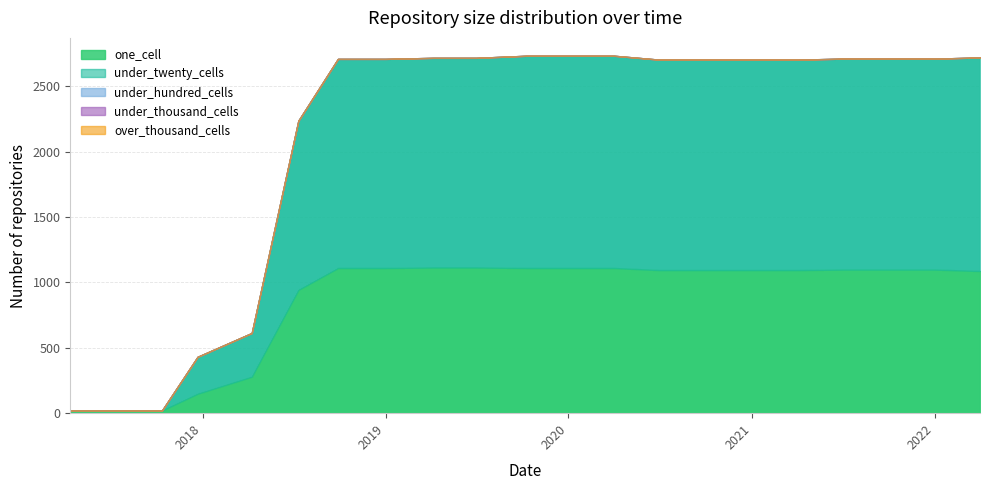

True or false: under_twenty_cells has more than 1 points higher than both neighbors.

False